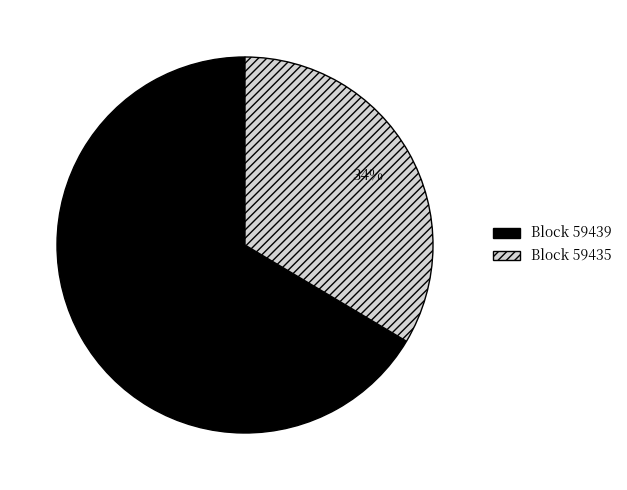

To the nearest percent, what is the average slice percentage?

50%